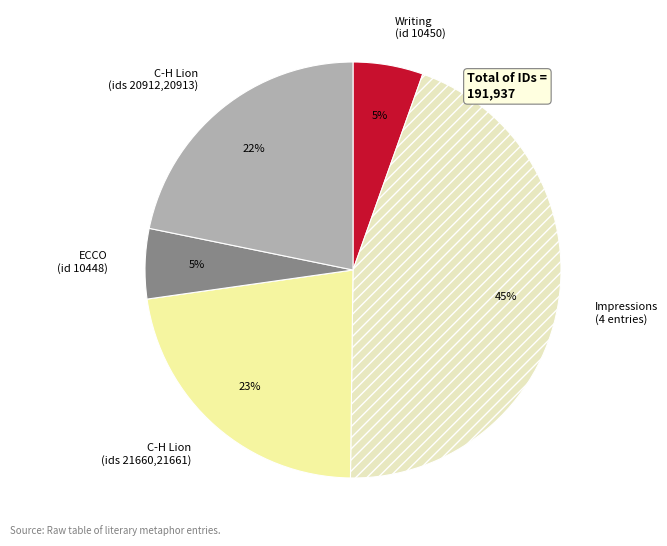

To the nearest percent, what is the combined percentage of C-H Lion (ids 20912,20913) and Impressions (4 entries)?

67%